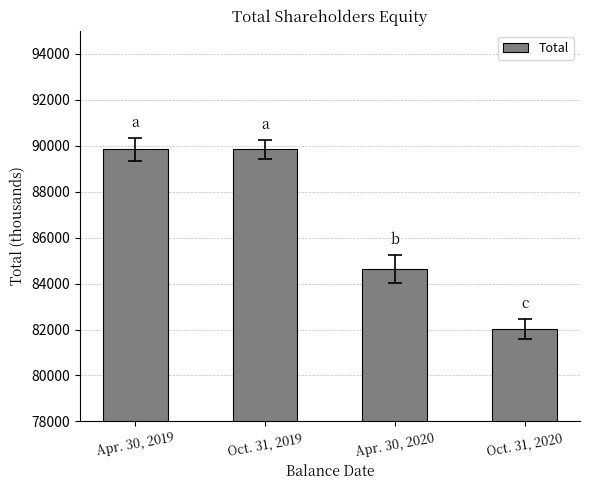

How many bars are there in total?

4